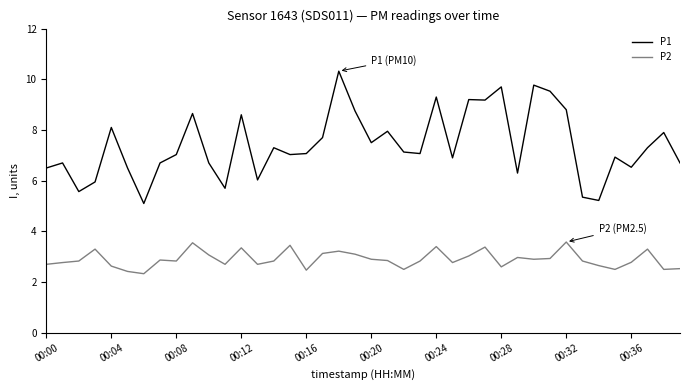

Which series has the largest total across all categories?

P1